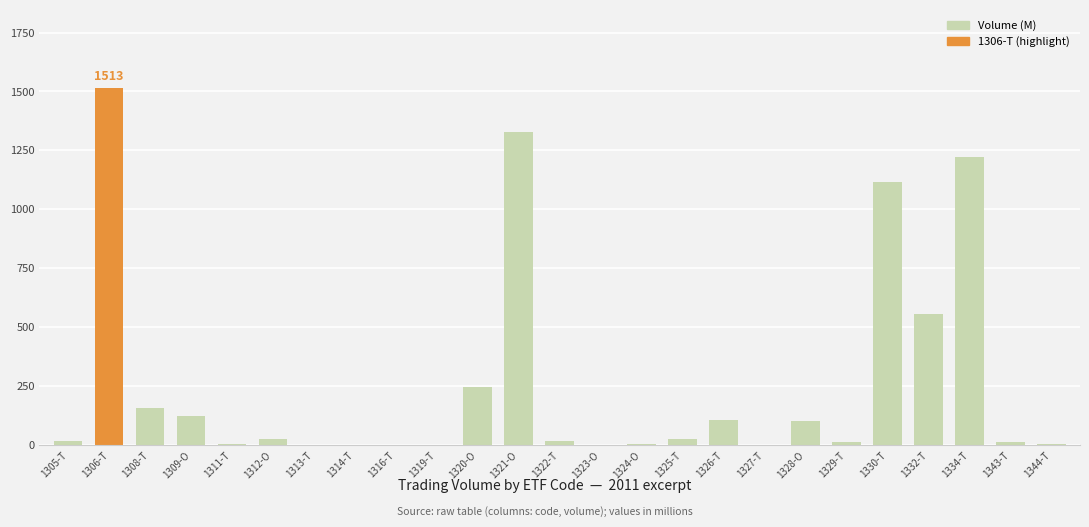

What is the greatest value displayed?

1513.2